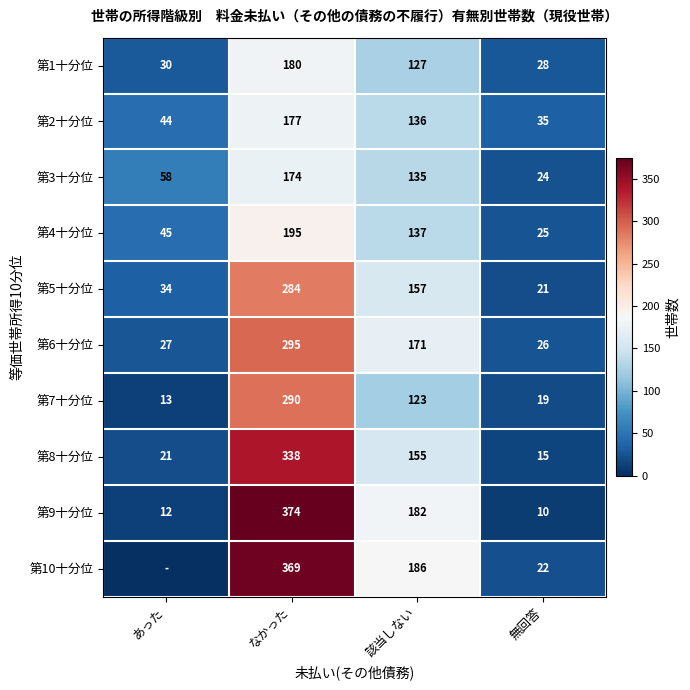

What is the spread (max minus min) of values at あった?

58